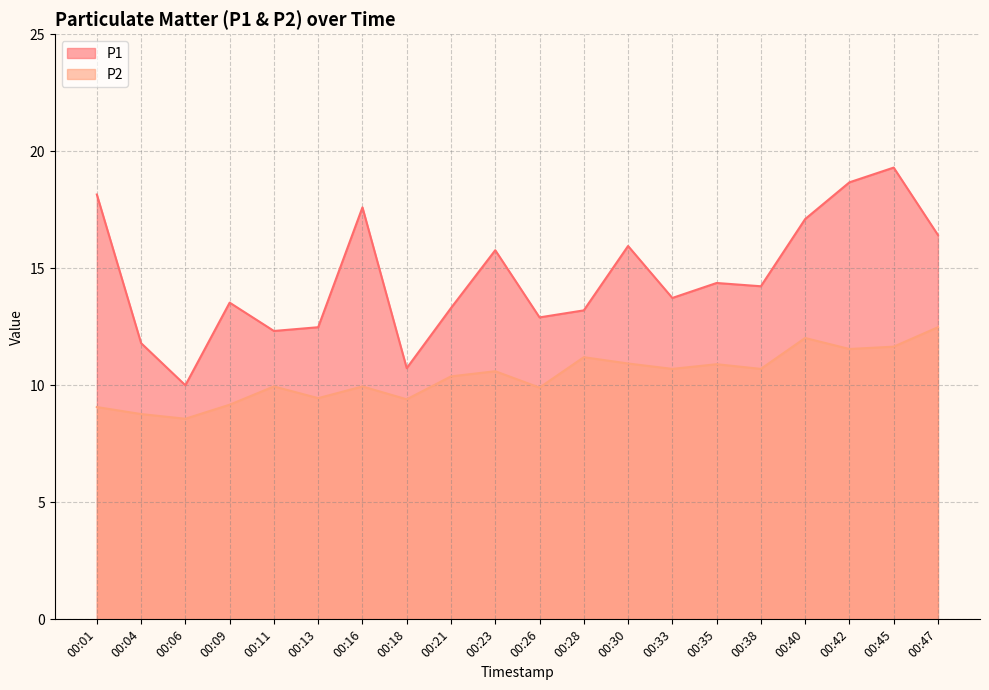

How many values in the P1 series exceed 14?

10